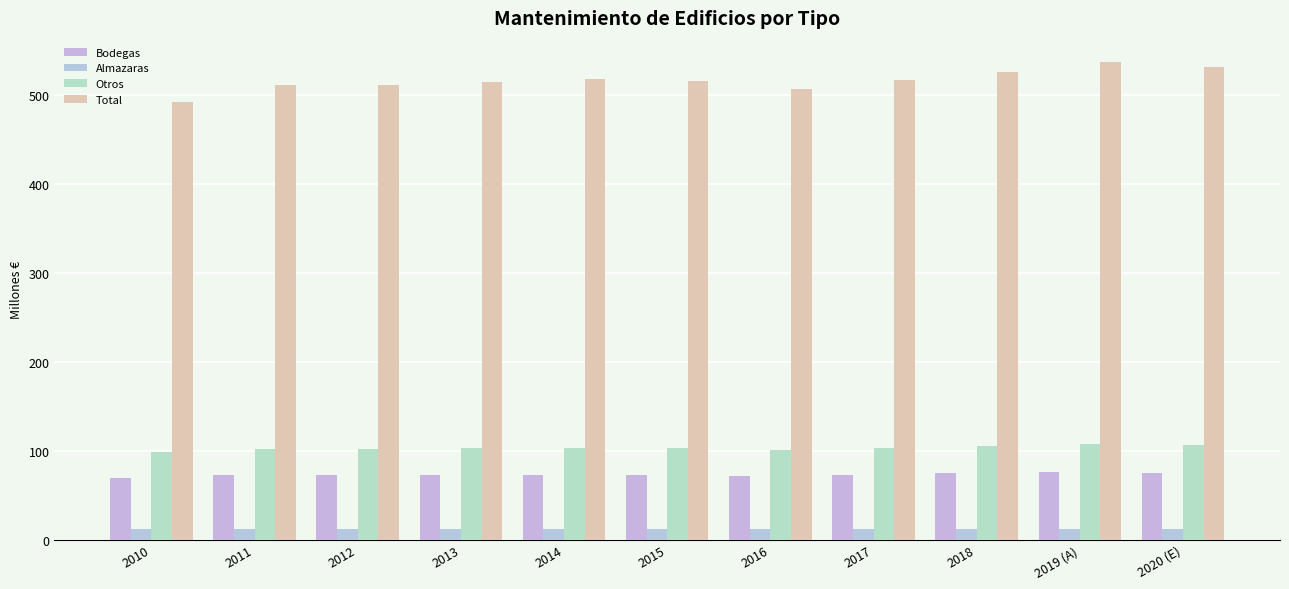

List the labels in order of Otros value, smallest first.

2010, 2016, 2011, 2012, 2013, 2015, 2017, 2014, 2018, 2020 (E), 2019 (A)